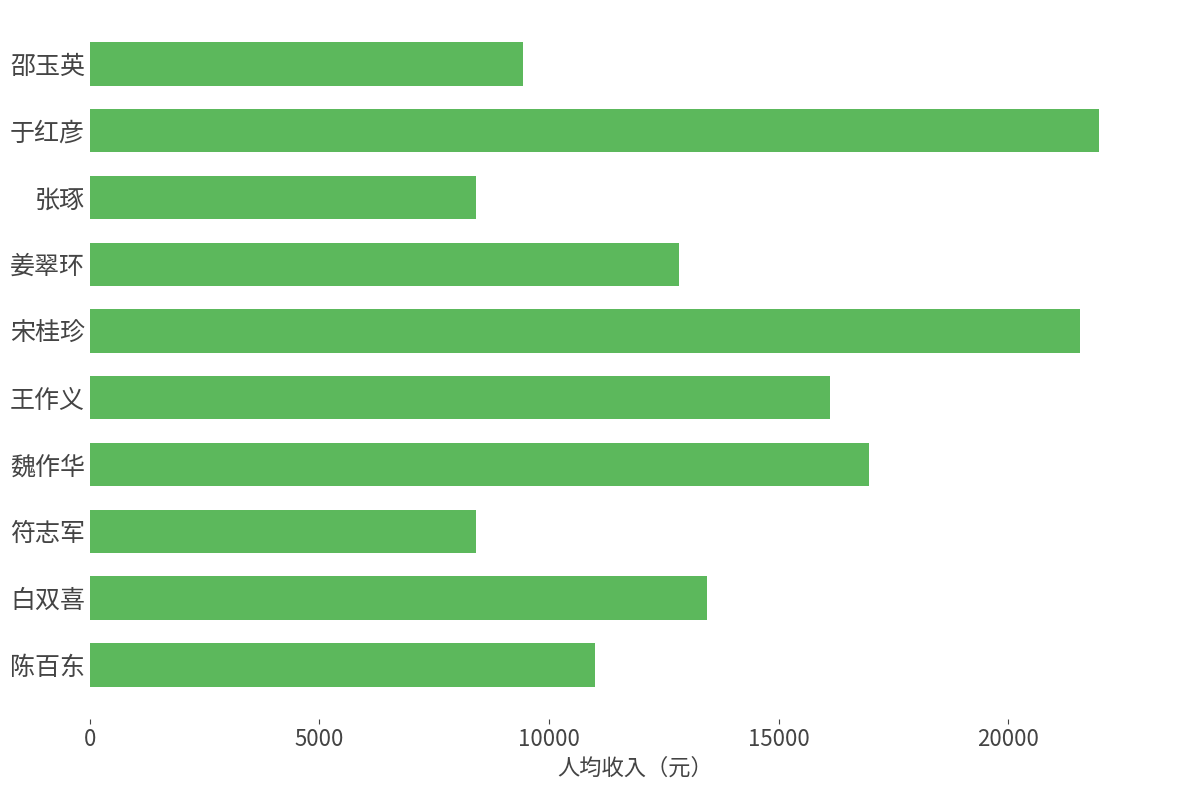

Does the chart contain any negative values?

No